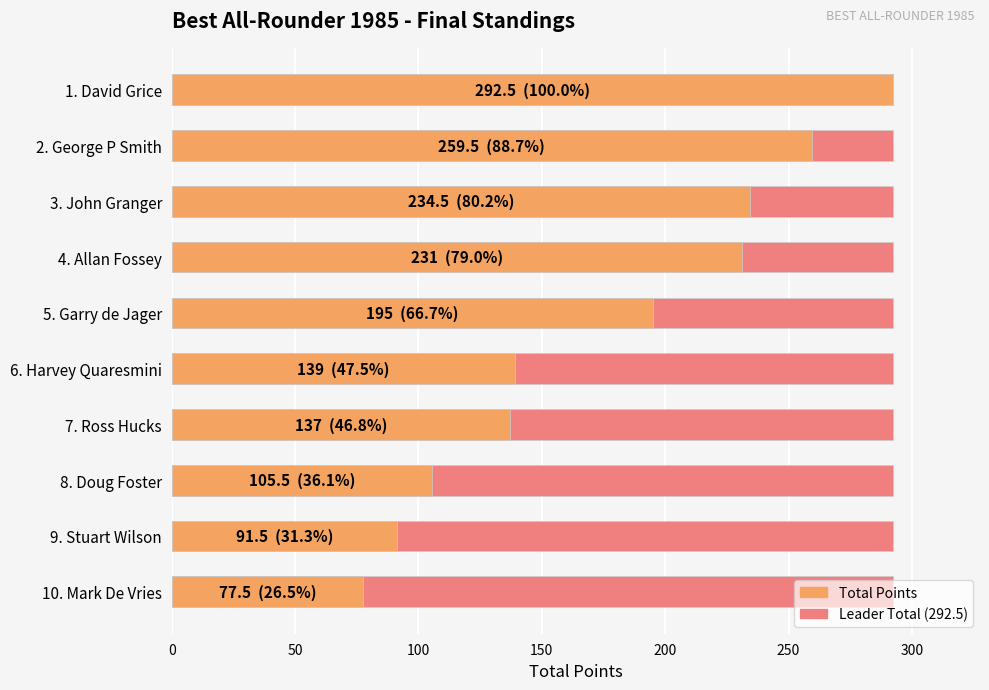

What is the value of the Total Points bar at the 1st from the left?

292.5